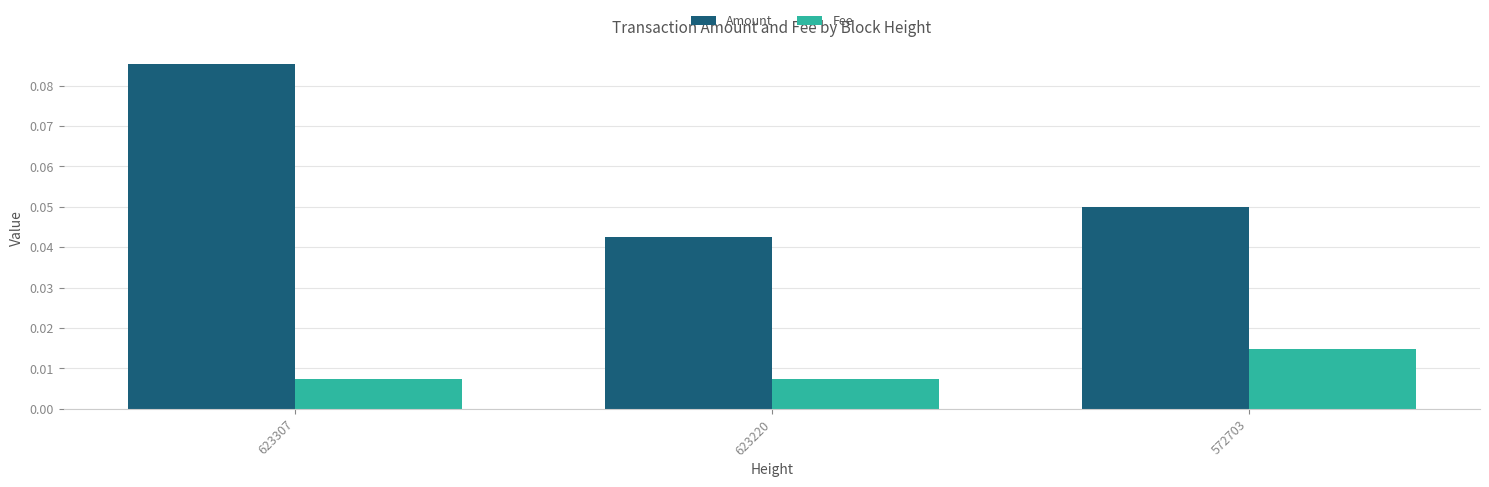

List the series in order of their peak value, lowest first.

Fee, Amount